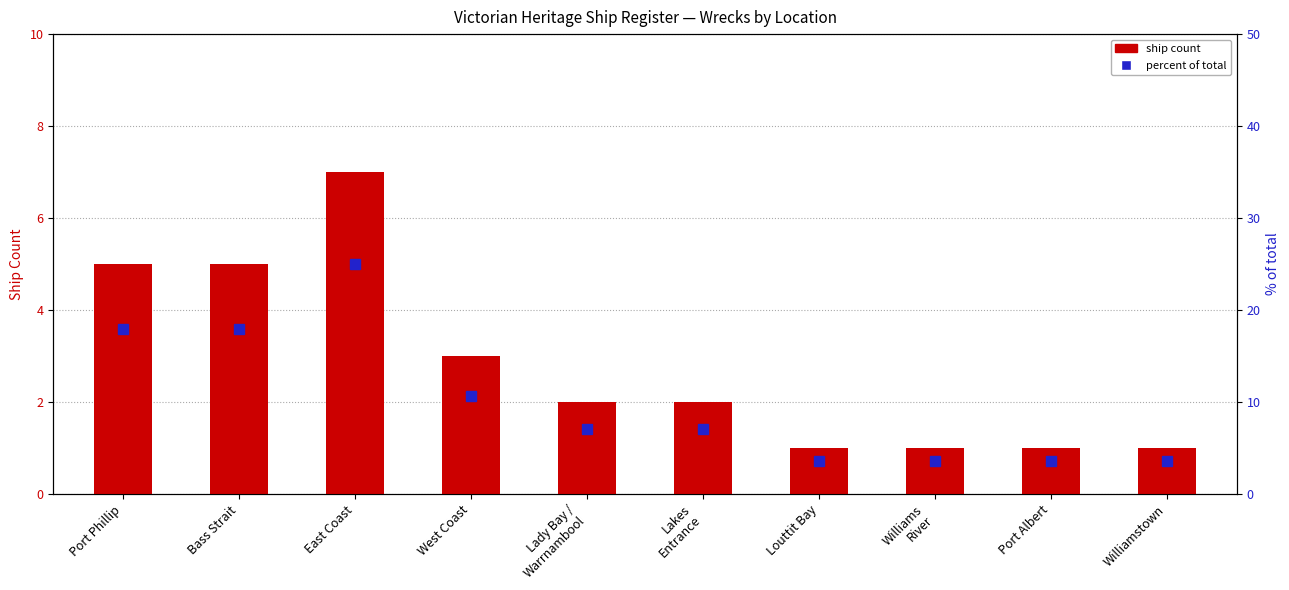

What is the average value of the Ship Count series?

2.8